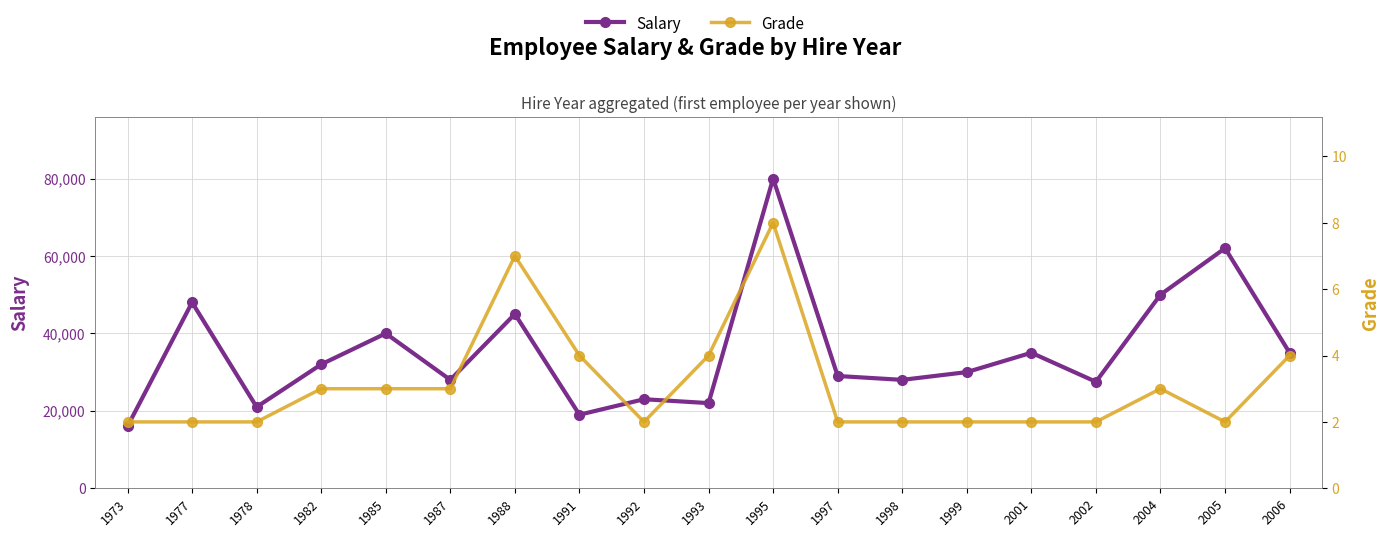

At which category does Grade reach its first local valley?

1992